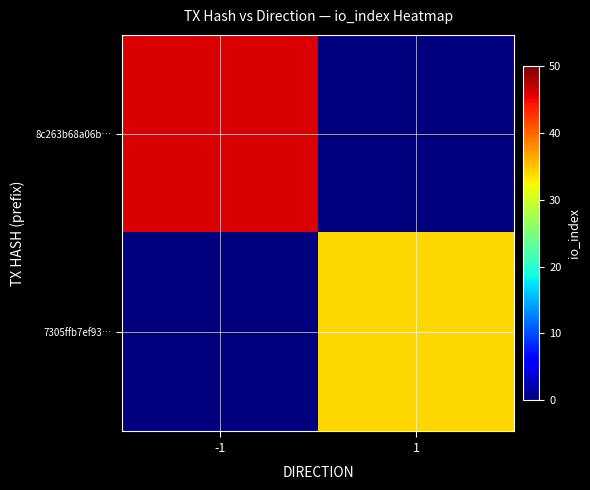

Which series has the widest spread of values?

8c263b68a06b…